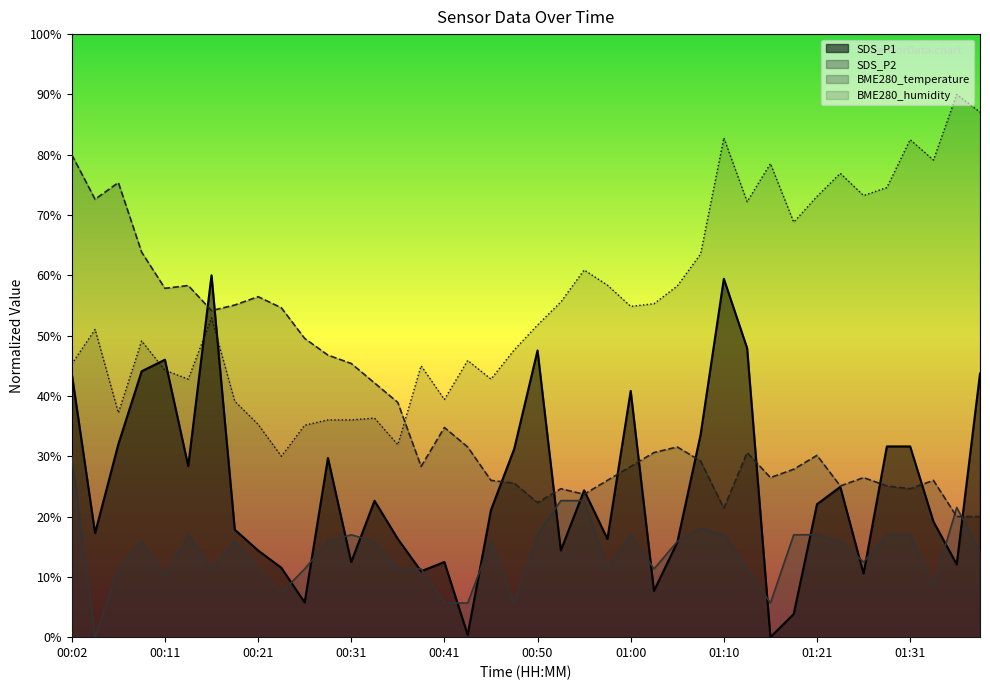

The value of BME280_temperature at 01:38 is 20.0. True or false?

True